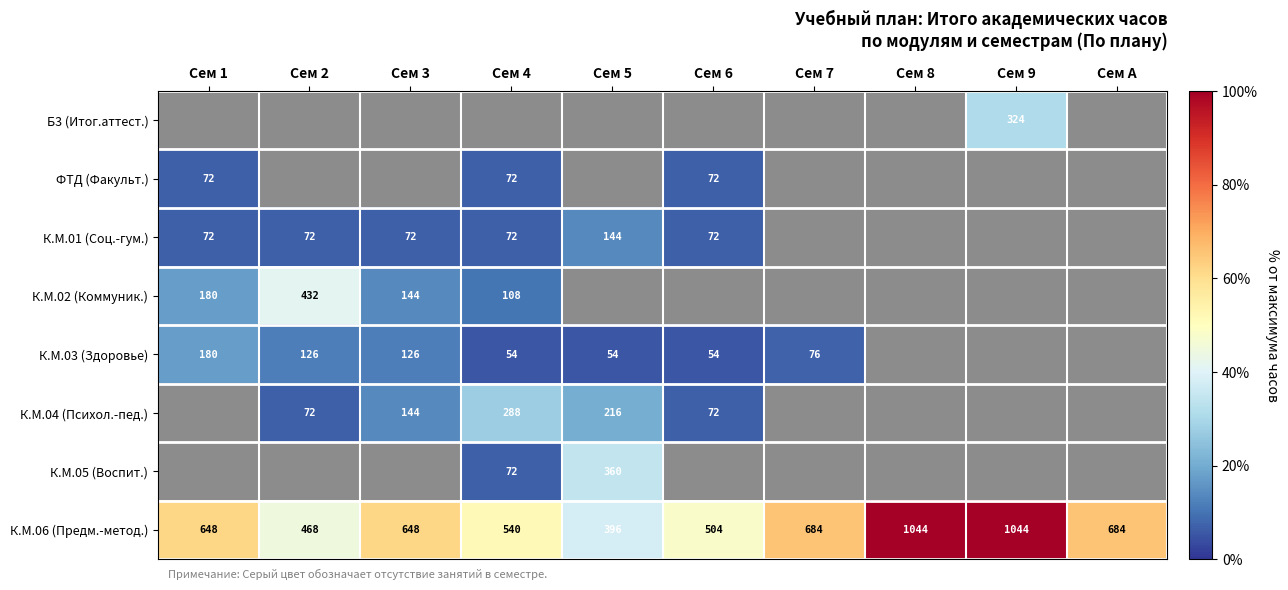

How many series are shown in this chart?

8